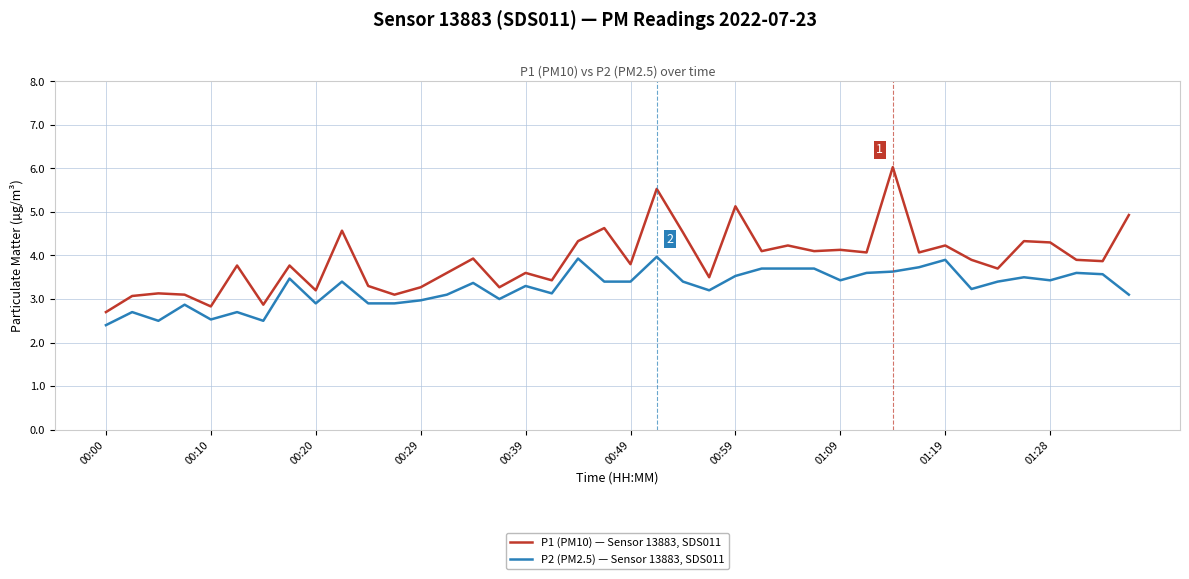

True or false: P2 (PM2.5) — Sensor 13883, SDS011 and P1 (PM10) — Sensor 13883, SDS011 cross at least once.

False